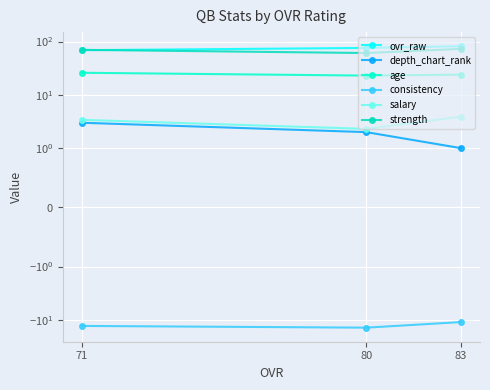

At which category does the chart reach its peak across all series?

83